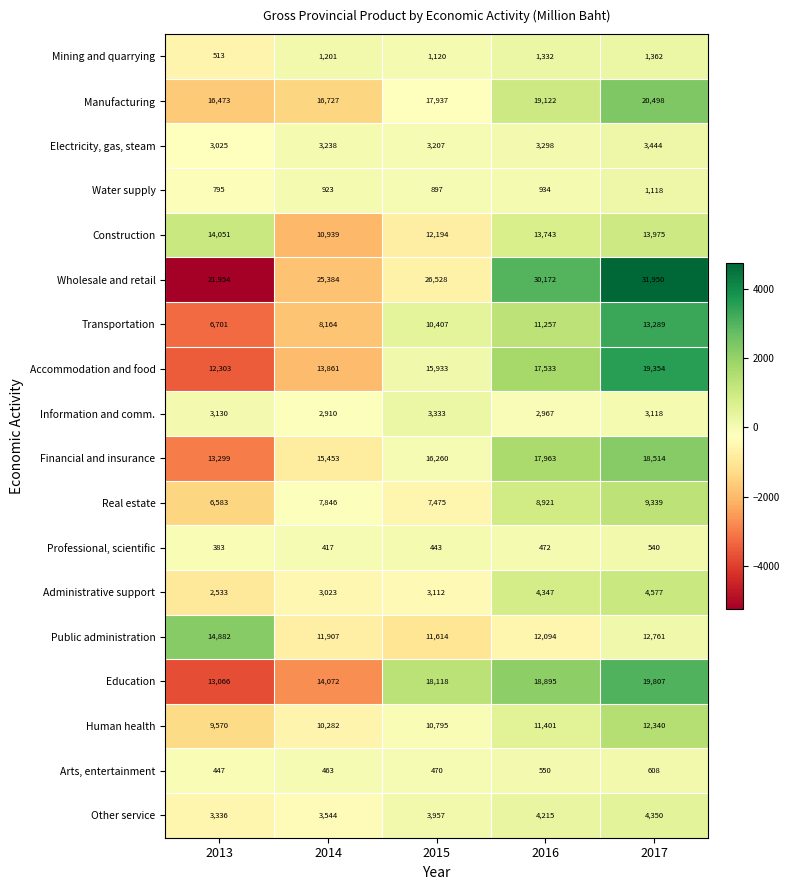

List the series in order of their peak value, lowest first.

Professional, scientific, Arts, entertainment, Water supply, Mining and quarrying, Information and comm., Electricity, gas, steam, Other service, Administrative support, Real estate, Human health, Transportation, Construction, Public administration, Financial and insurance, Accommodation and food, Education, Manufacturing, Wholesale and retail